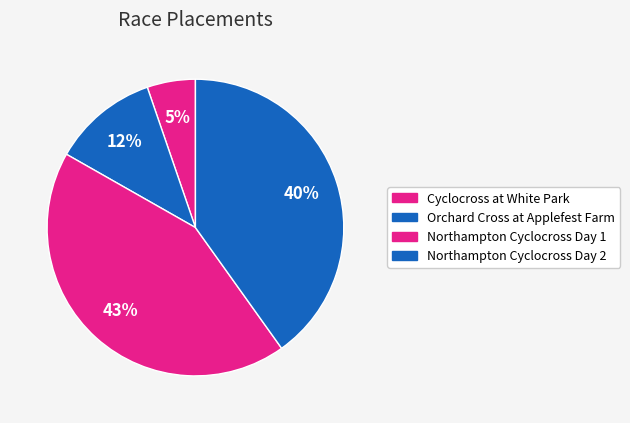

Rank the categories by value from lowest to highest.

Cyclocross at White Park, Orchard Cross at Applefest Farm, Northampton Cyclocross Day 2, Northampton Cyclocross Day 1